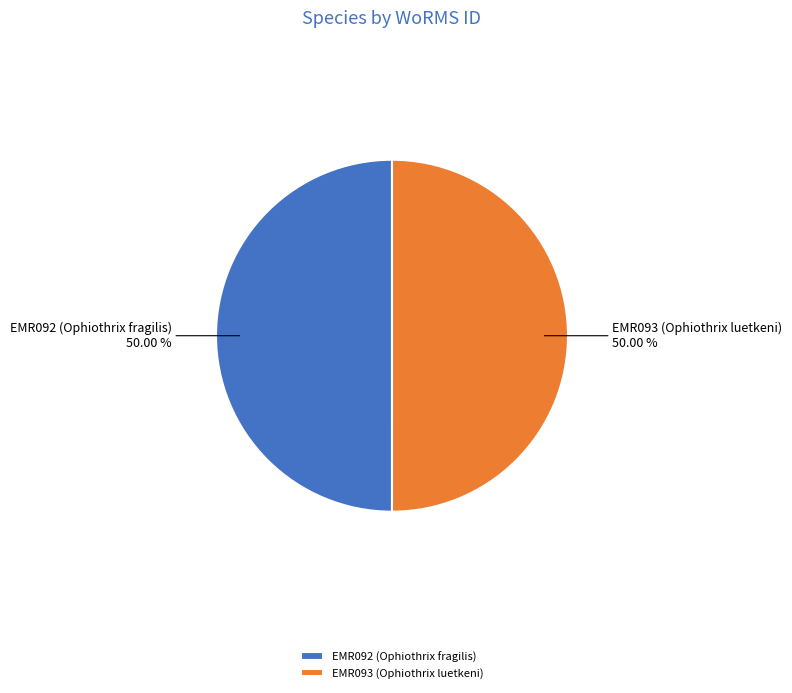

To the nearest percent, what is the combined percentage of EMR092 (Ophiothrix fragilis) and EMR093 (Ophiothrix luetkeni)?

100%